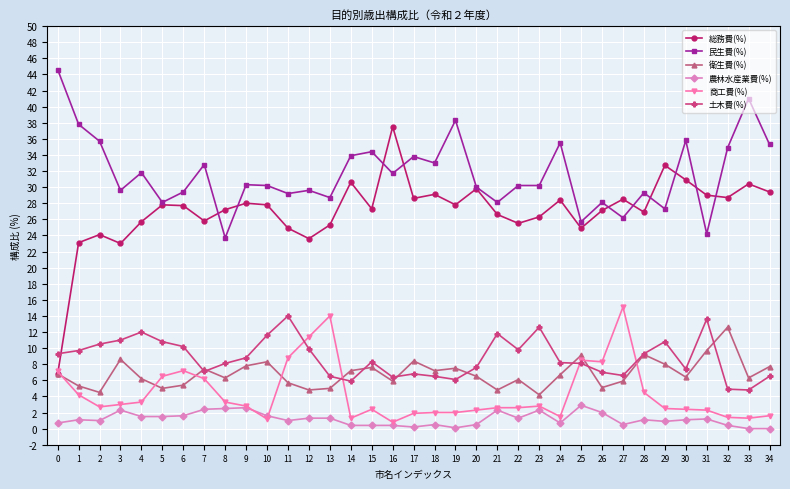

Is this an area chart (filled region under the line)?

No